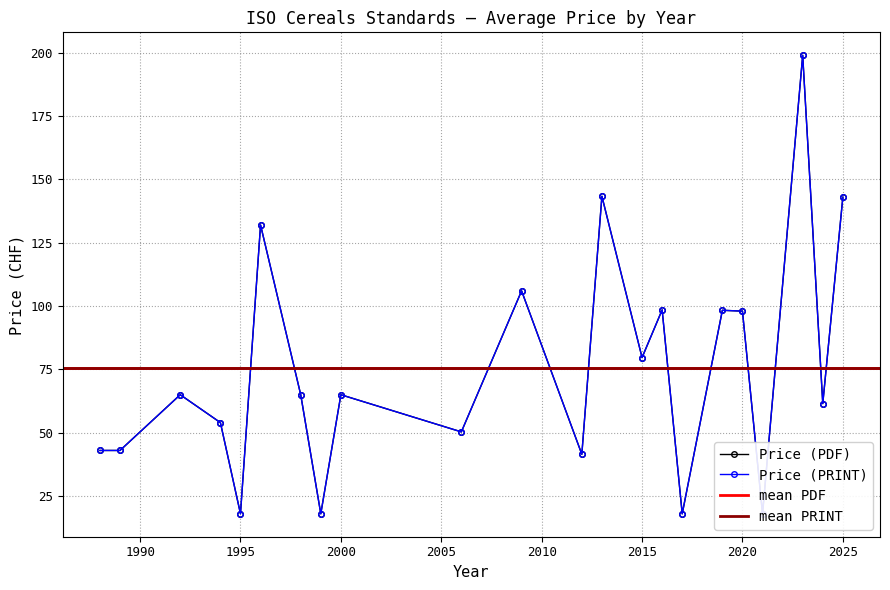

True or false: Price (PRINT) has more than 2 interior local peaks.

True